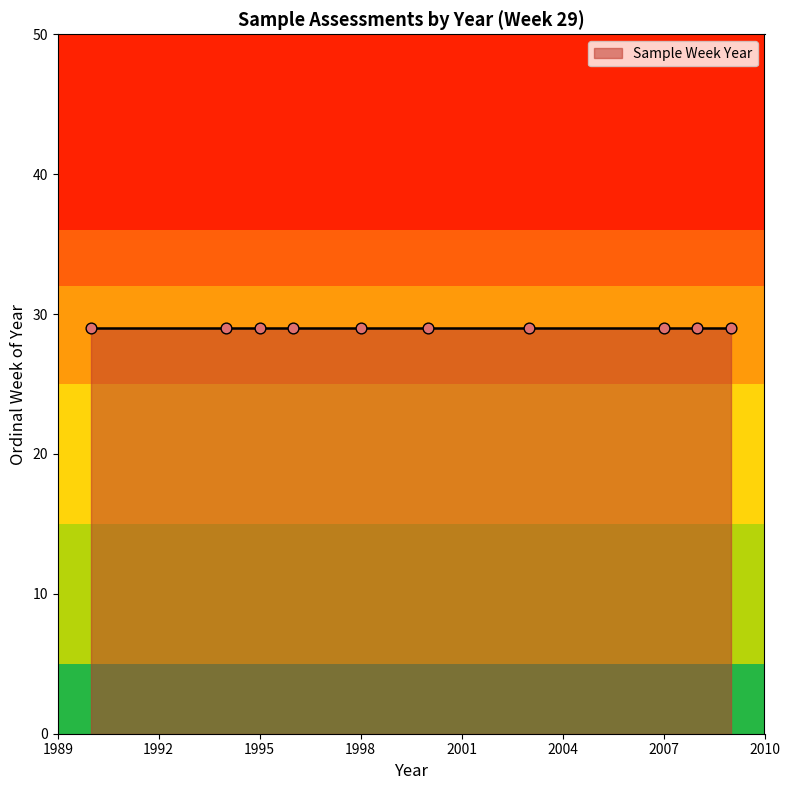

Which has a higher value, 1990 or 1996?

1996